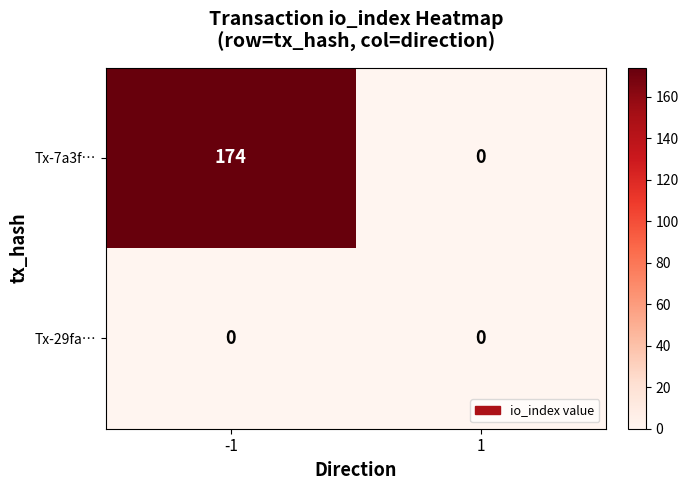

Rank the series by their maximum value, from highest to lowest.

Tx-7a3f…, Tx-29fa…